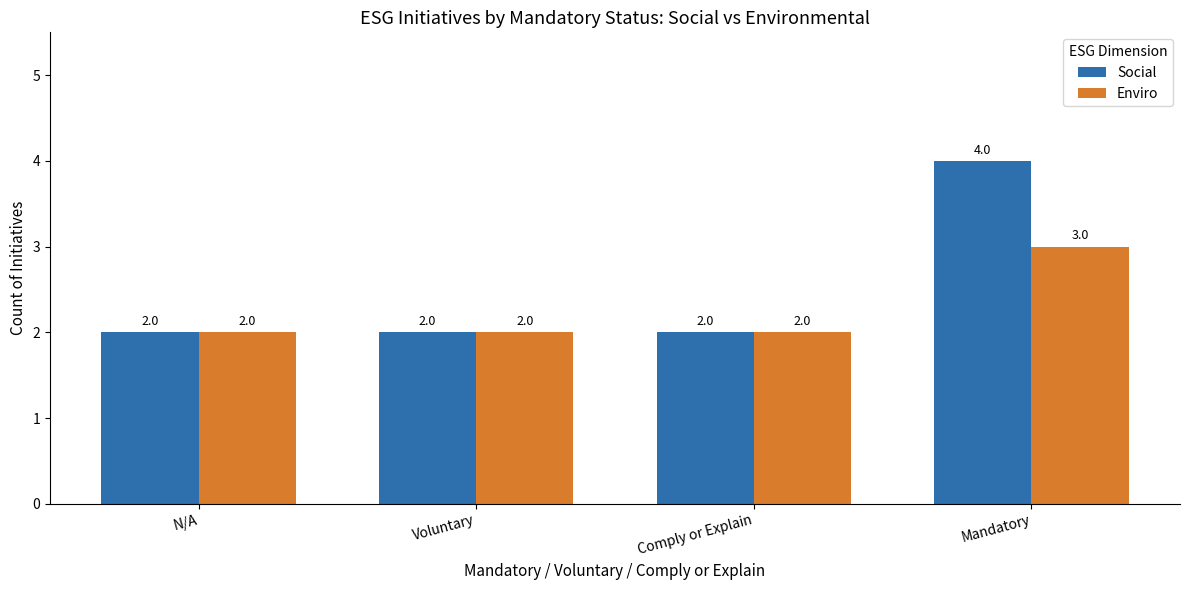

Rank the series by their maximum value, from highest to lowest.

Social, Enviro